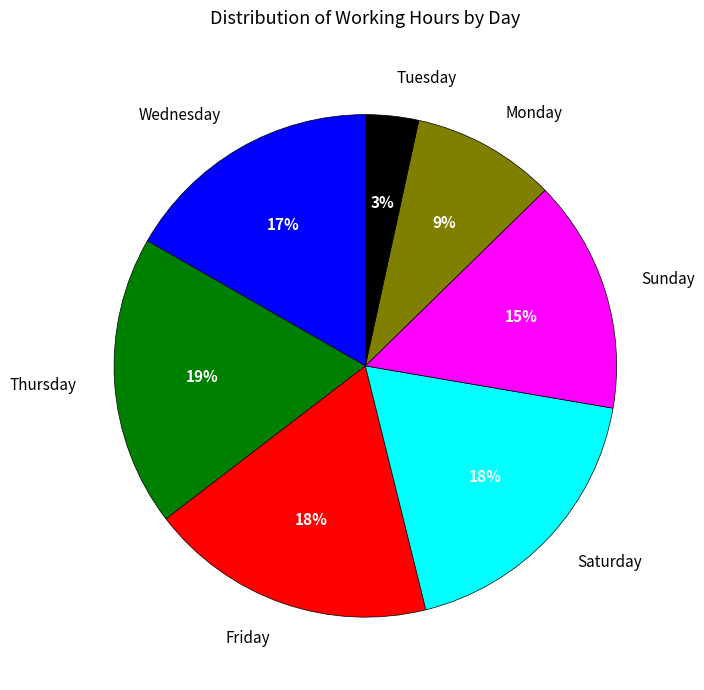

Do Saturday and Tuesday together represent more than half of the pie?

No